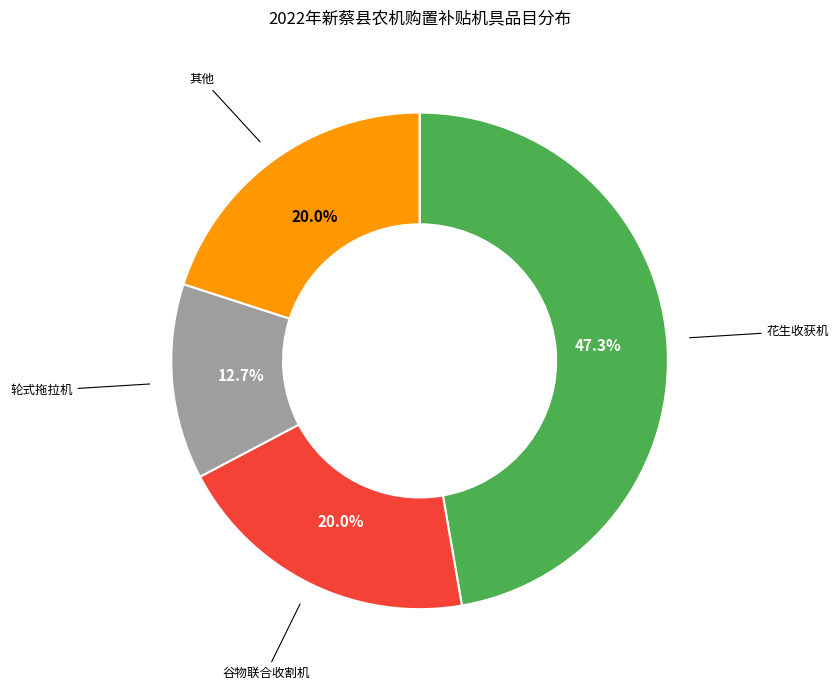

To the nearest percent, what is the average slice percentage?

25%